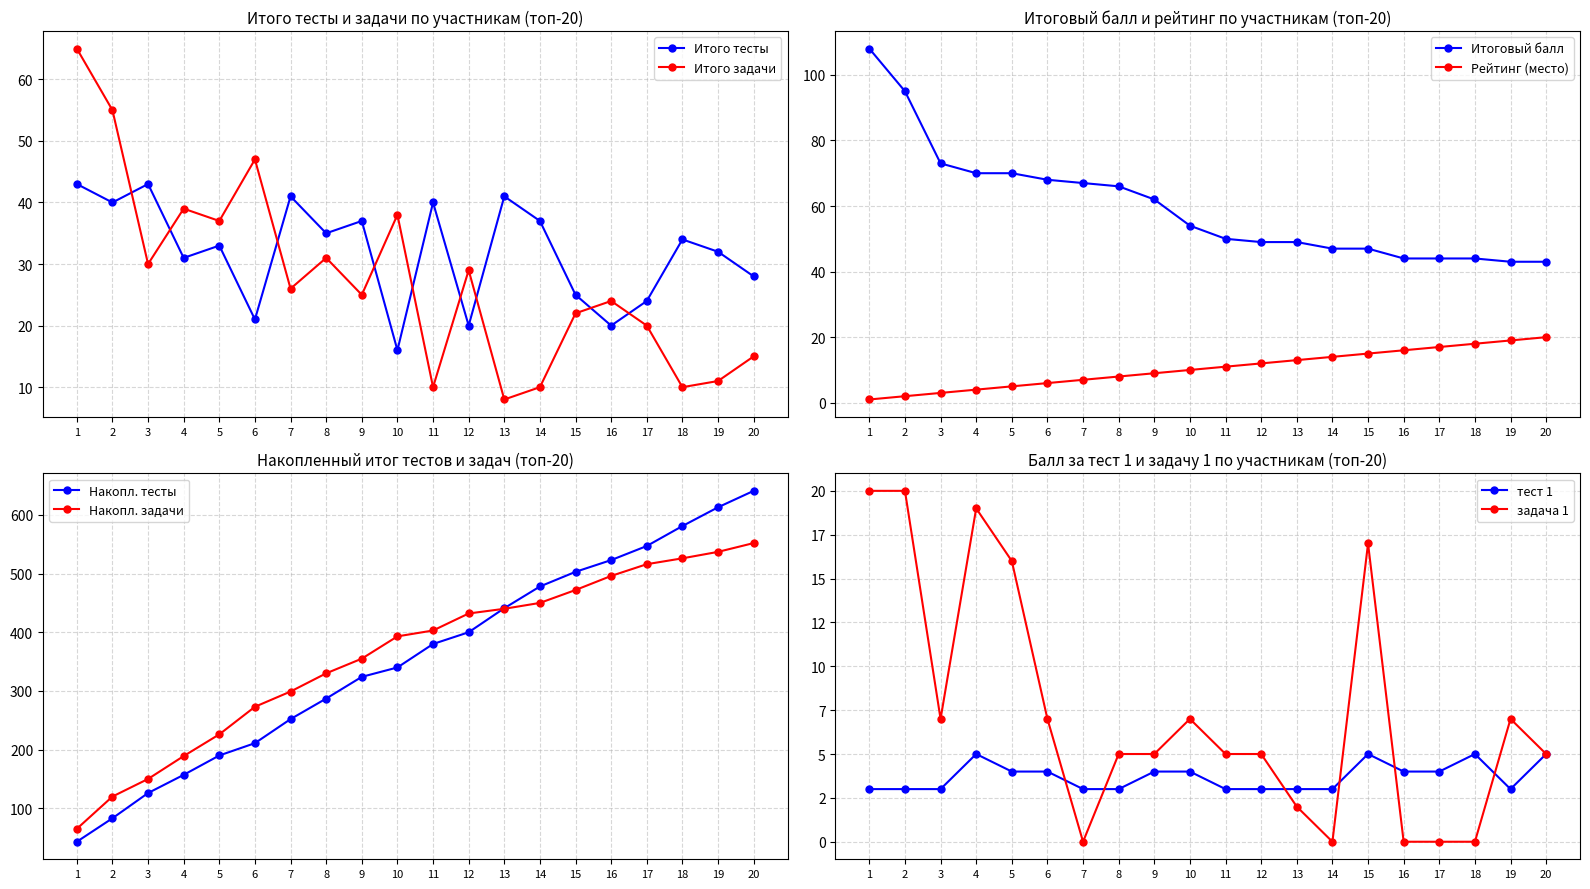

Reading left to right, extract all data points from this chart.

Итого (задачи): 65	55	30	39	37	47	26	31	25	38	10	29	8	10	22	24	20	10	11	15
тест 1: 3	3	3	5	4	4	3	3	4	4	3	3	3	3	5	4	4	5	3	5
Итоговый балл: 108	95	73	70	70	68	67	66	62	54	50	49	49	47	47	44	44	44	43	43
Рейтинг (место): 1	2	3	4	5	6	7	8	9	10	11	12	13	14	15	16	17	18	19	20
Итого (тесты): 43	40	43	31	33	21	41	35	37	16	40	20	41	37	25	20	24	34	32	28
задача 1: 20	20	7	19	16	7	0	5	5	7	5	5	2	0	17	0	0	0	7	5